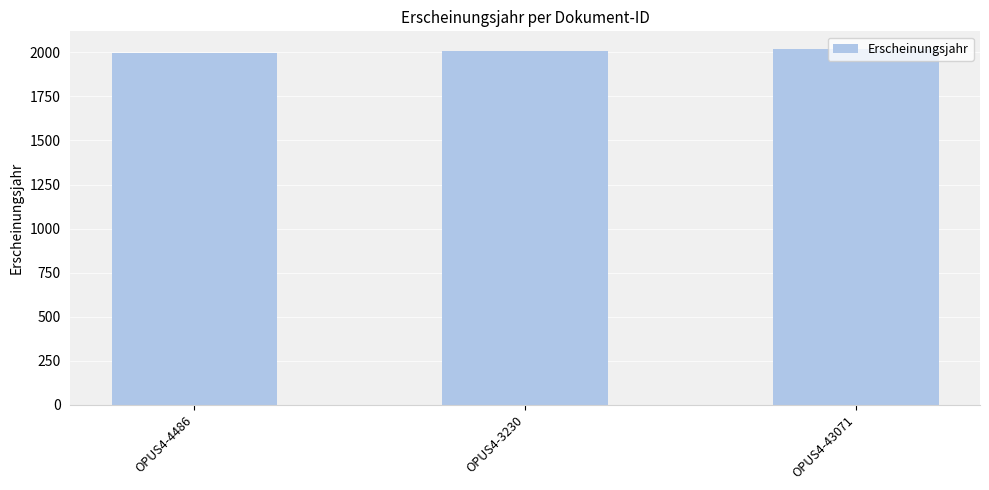

Count the number of data series in this chart.

1